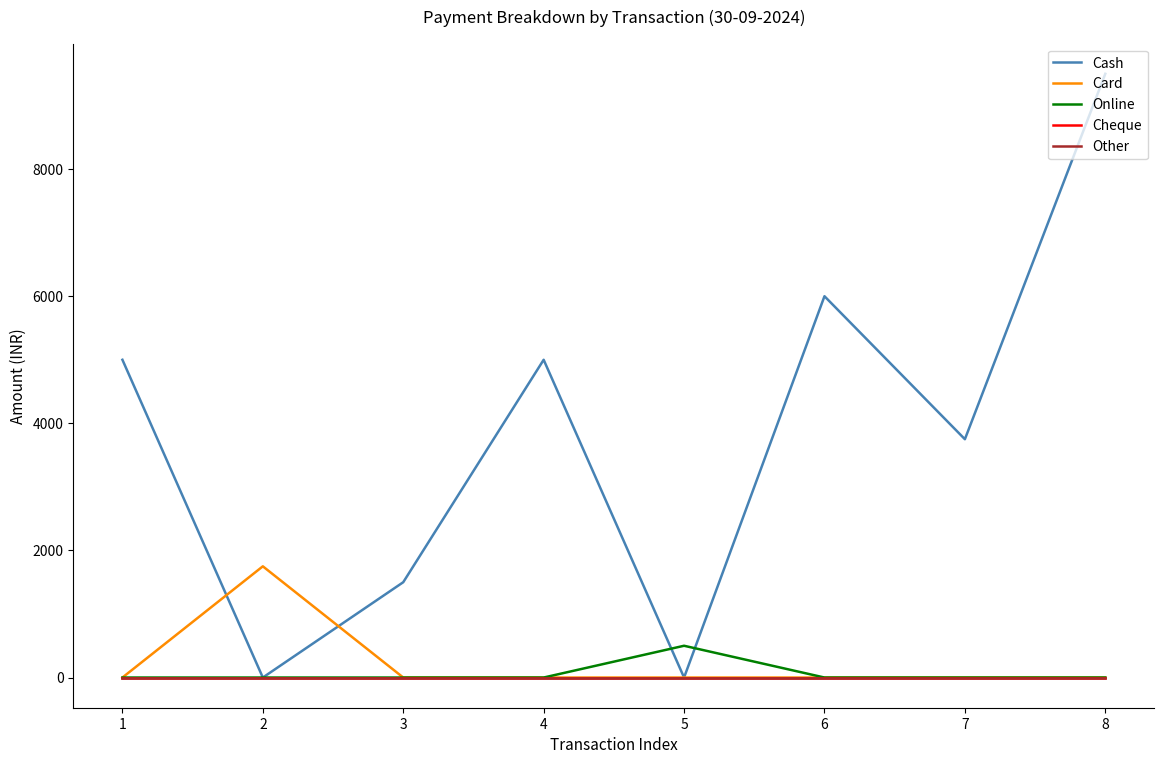

Does the chart have visible grid lines?

No